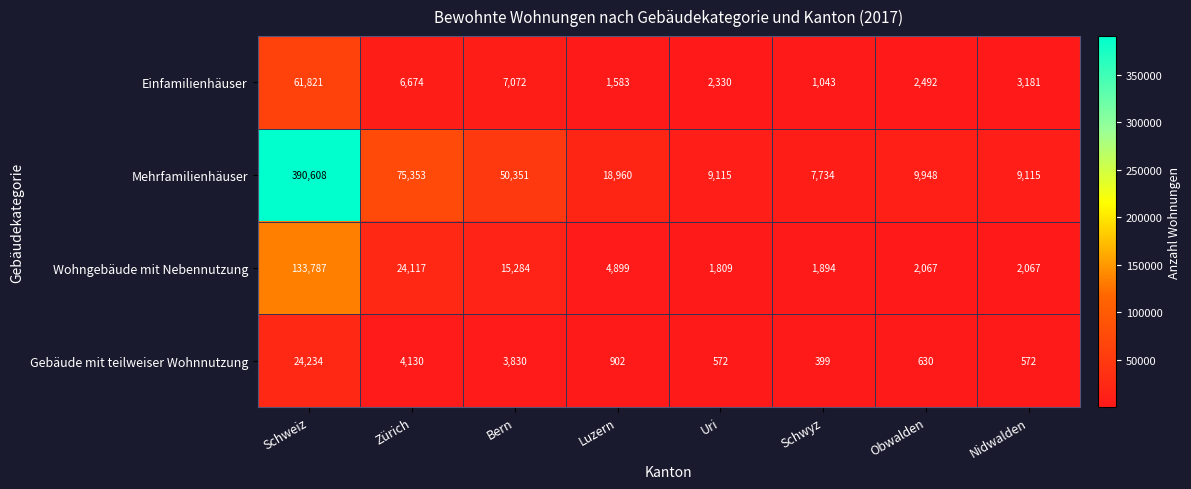

What is the spread (max minus min) of values at Bern?

46521